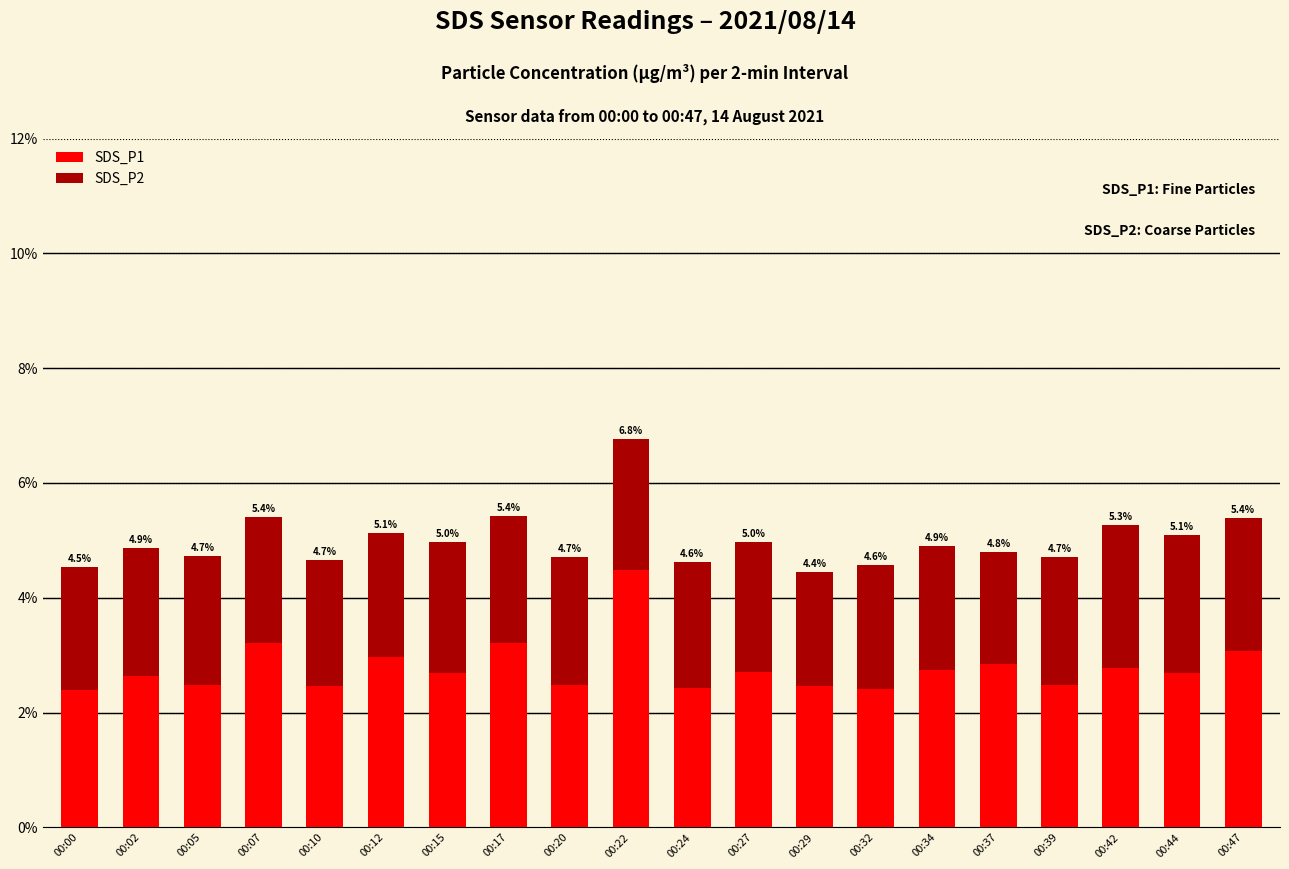

Rank the series by their maximum value, from highest to lowest.

SDS_P1, SDS_P2